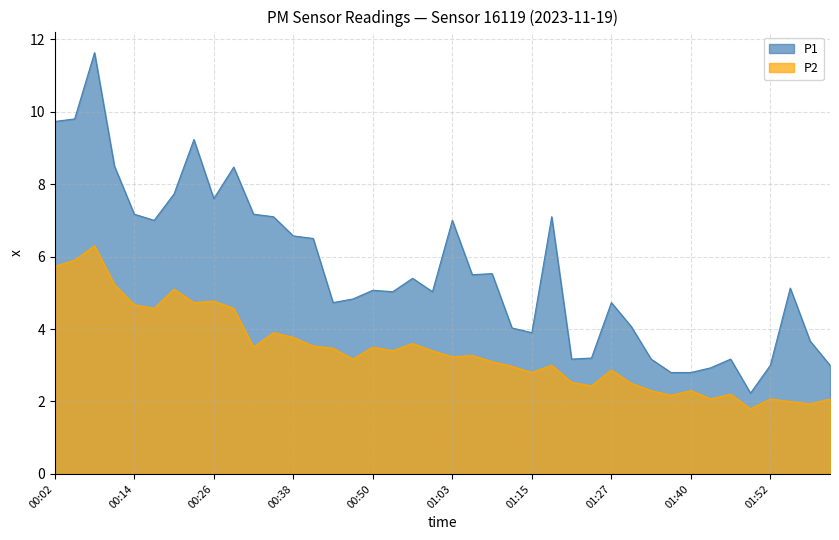

What is the total value across all series at 00:41?

10.0